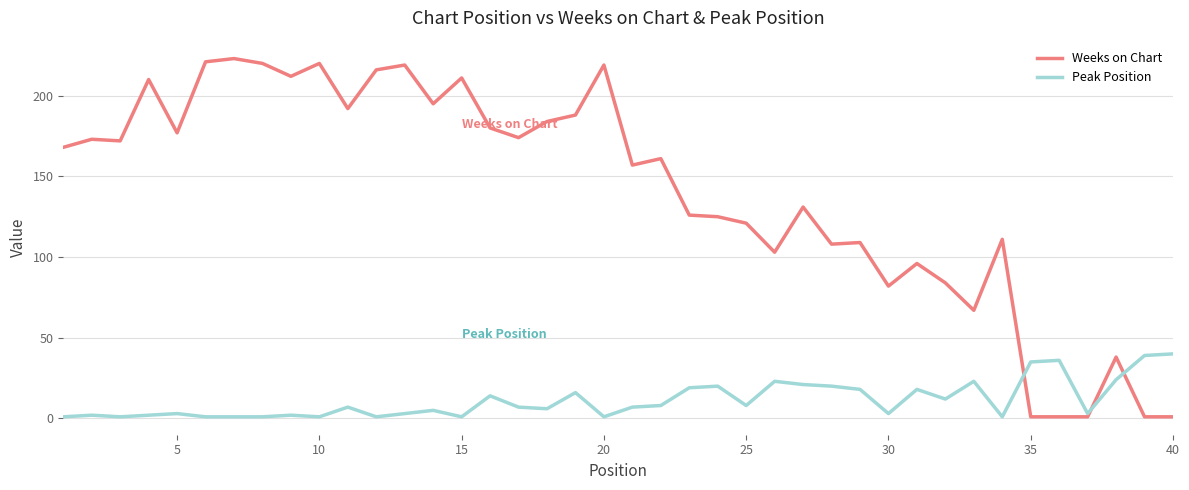

What is the highest value of the Peak Position series?

40